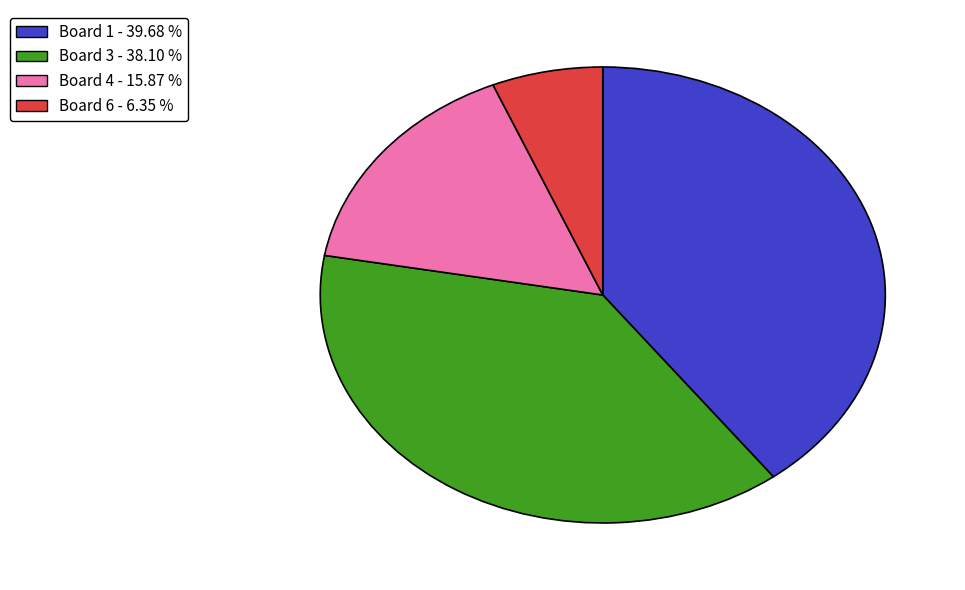

Does any single category account for the majority?

No